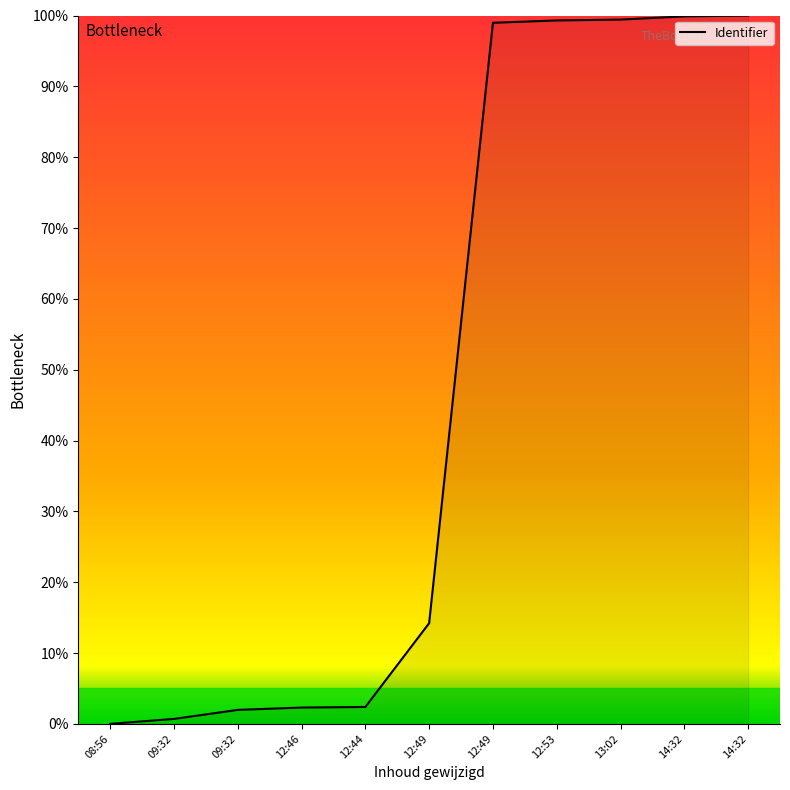

True or false: there are more than 2 points higher than both neighbors.

False